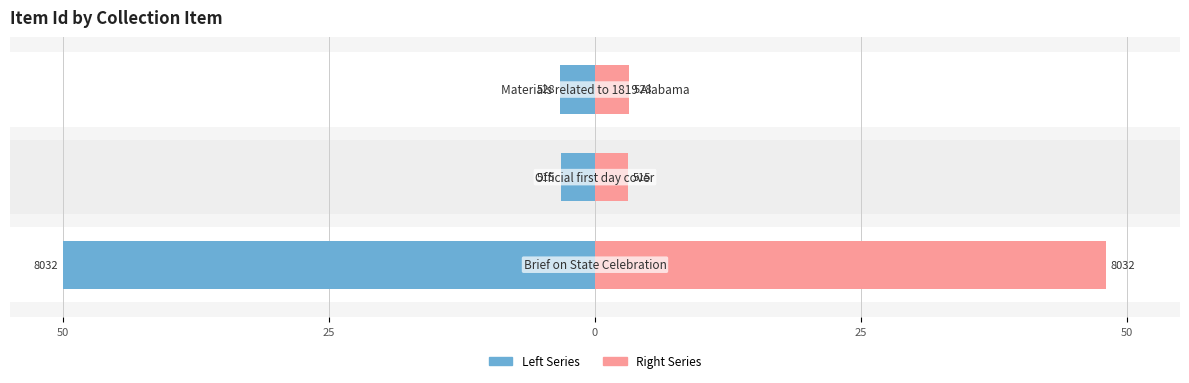

What is the total value across all series at 50?

98.0